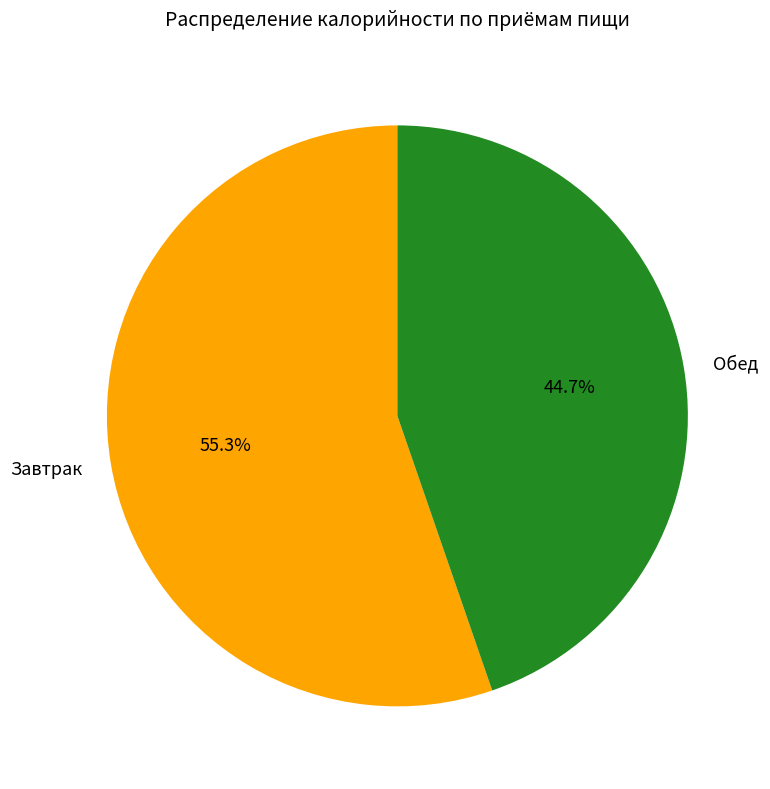

What is the total percentage of Завтрак and Обед?

100.0%